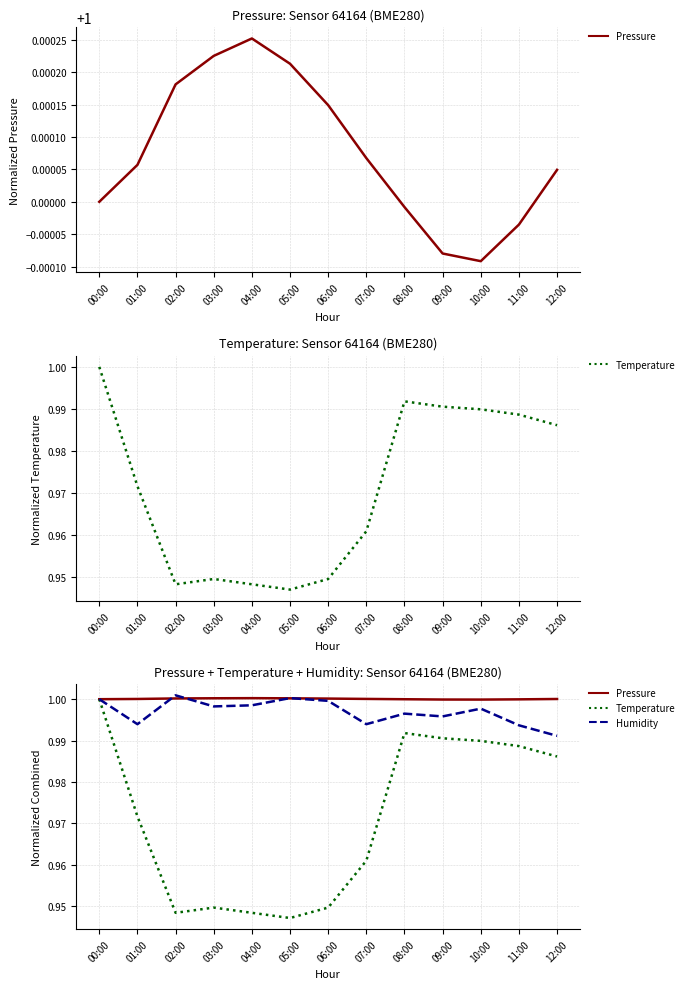

At how many categories does at least one series exceed 0?

13